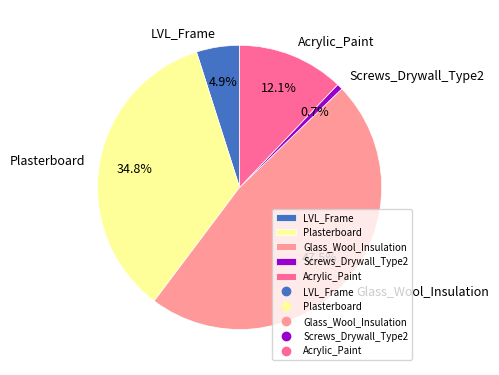

What percentage do Screws_Drywall_Type2 and Acrylic_Paint together represent?

12.8%